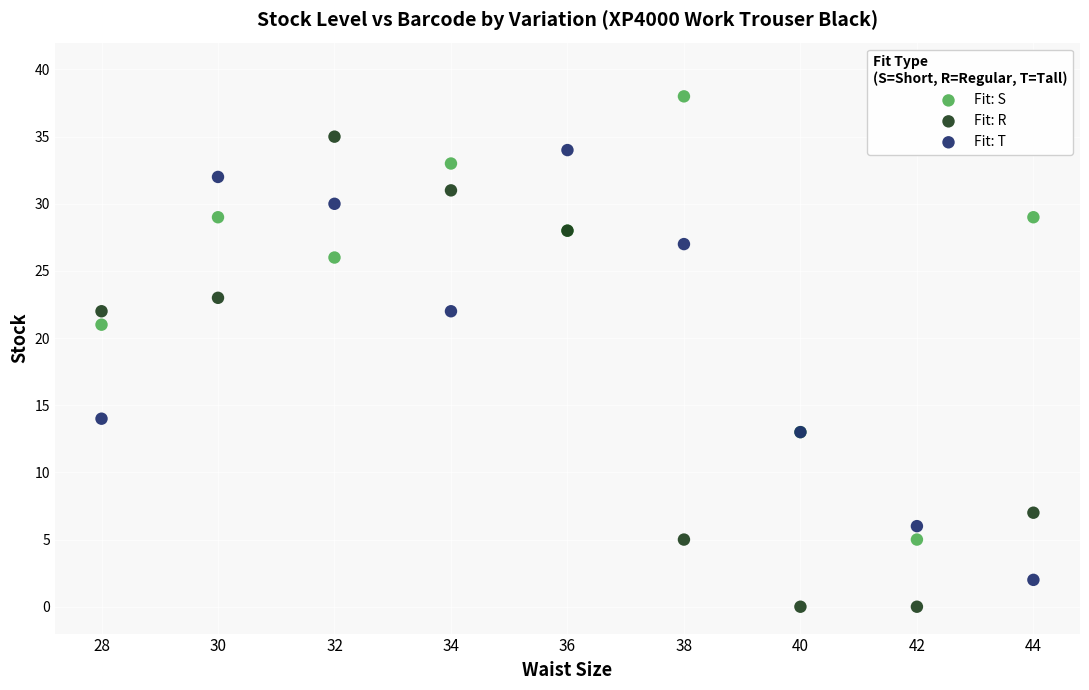

Which series reaches the maximum Y coordinate?

Fit: S